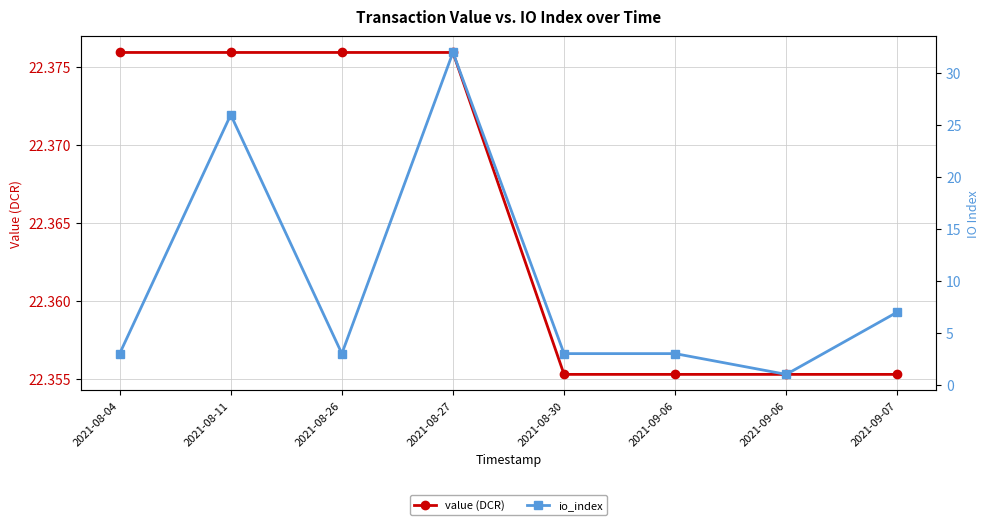

Which series has the largest total across all categories?

value (DCR)